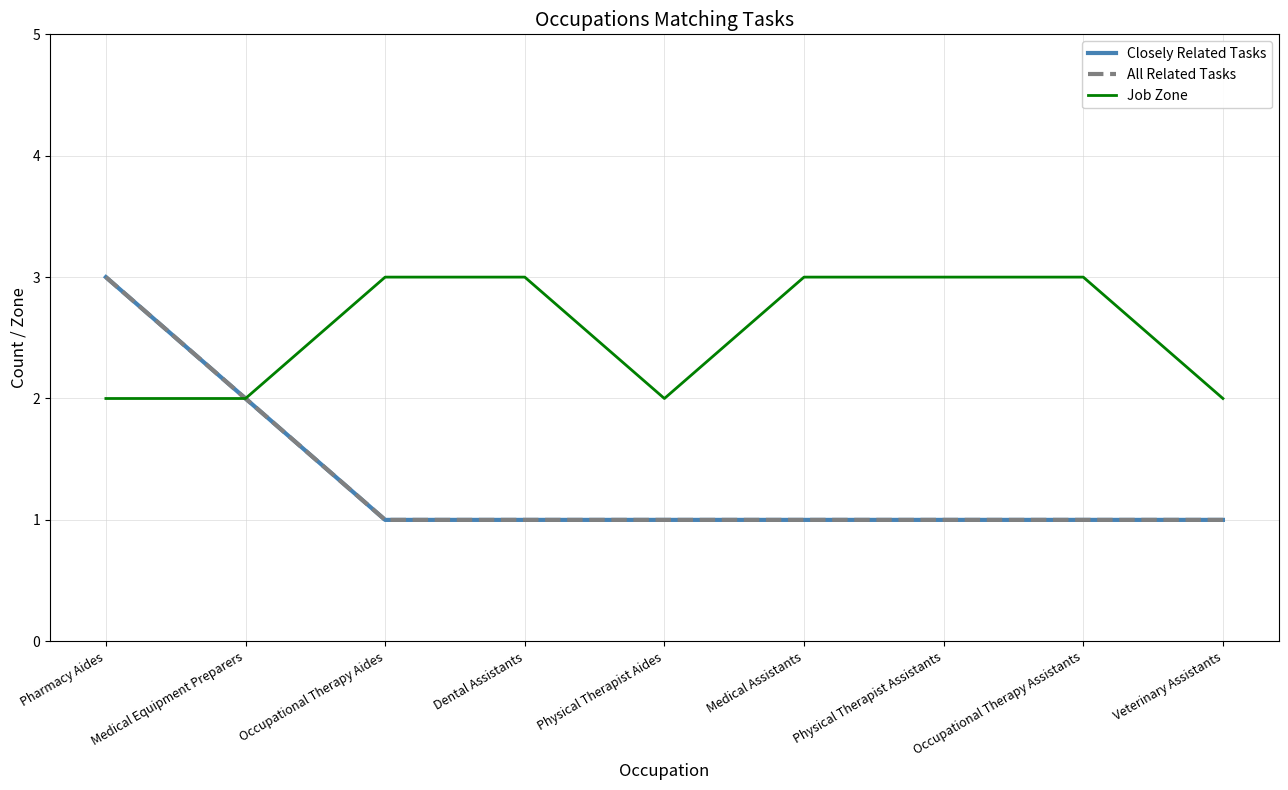

Reading left to right, transcribe all the data shown in this chart.

Closely Related Tasks: Pharmacy Aides=3	Medical Equipment Preparers=2	Occupational Therapy Aides=1	Dental Assistants=1	Physical Therapist Aides=1	Medical Assistants=1	Physical Therapist Assistants=1	Occupational Therapy Assistants=1	Veterinary Assistants=1
All Related Tasks: Pharmacy Aides=3	Medical Equipment Preparers=2	Occupational Therapy Aides=1	Dental Assistants=1	Physical Therapist Aides=1	Medical Assistants=1	Physical Therapist Assistants=1	Occupational Therapy Assistants=1	Veterinary Assistants=1
Job Zone: Pharmacy Aides=2	Medical Equipment Preparers=2	Occupational Therapy Aides=3	Dental Assistants=3	Physical Therapist Aides=2	Medical Assistants=3	Physical Therapist Assistants=3	Occupational Therapy Assistants=3	Veterinary Assistants=2